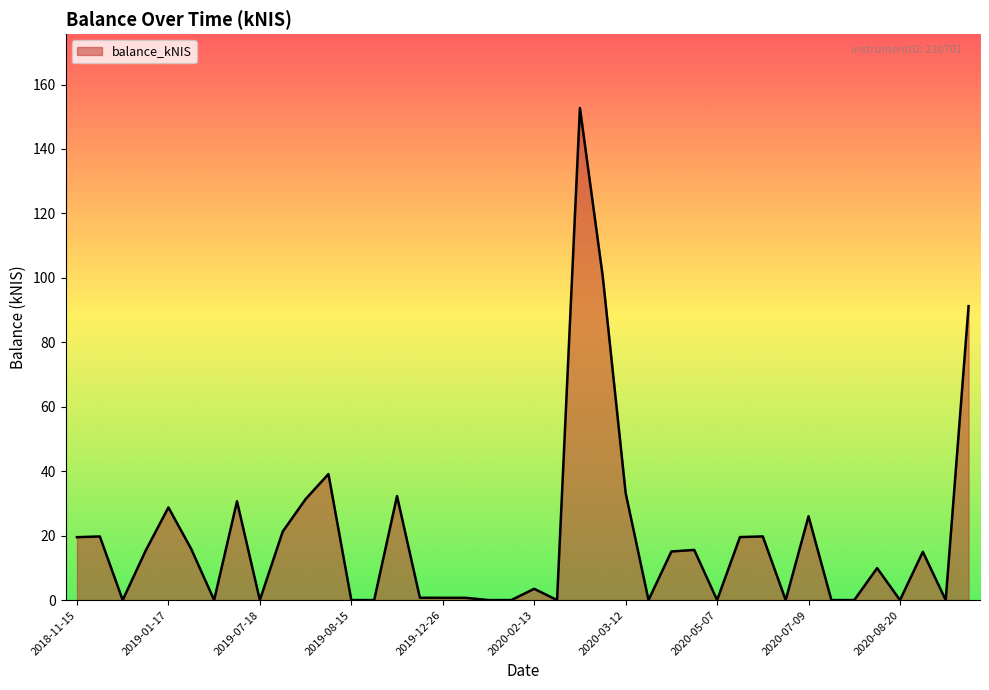

What is the difference between the maximum and minimum values?

152.7